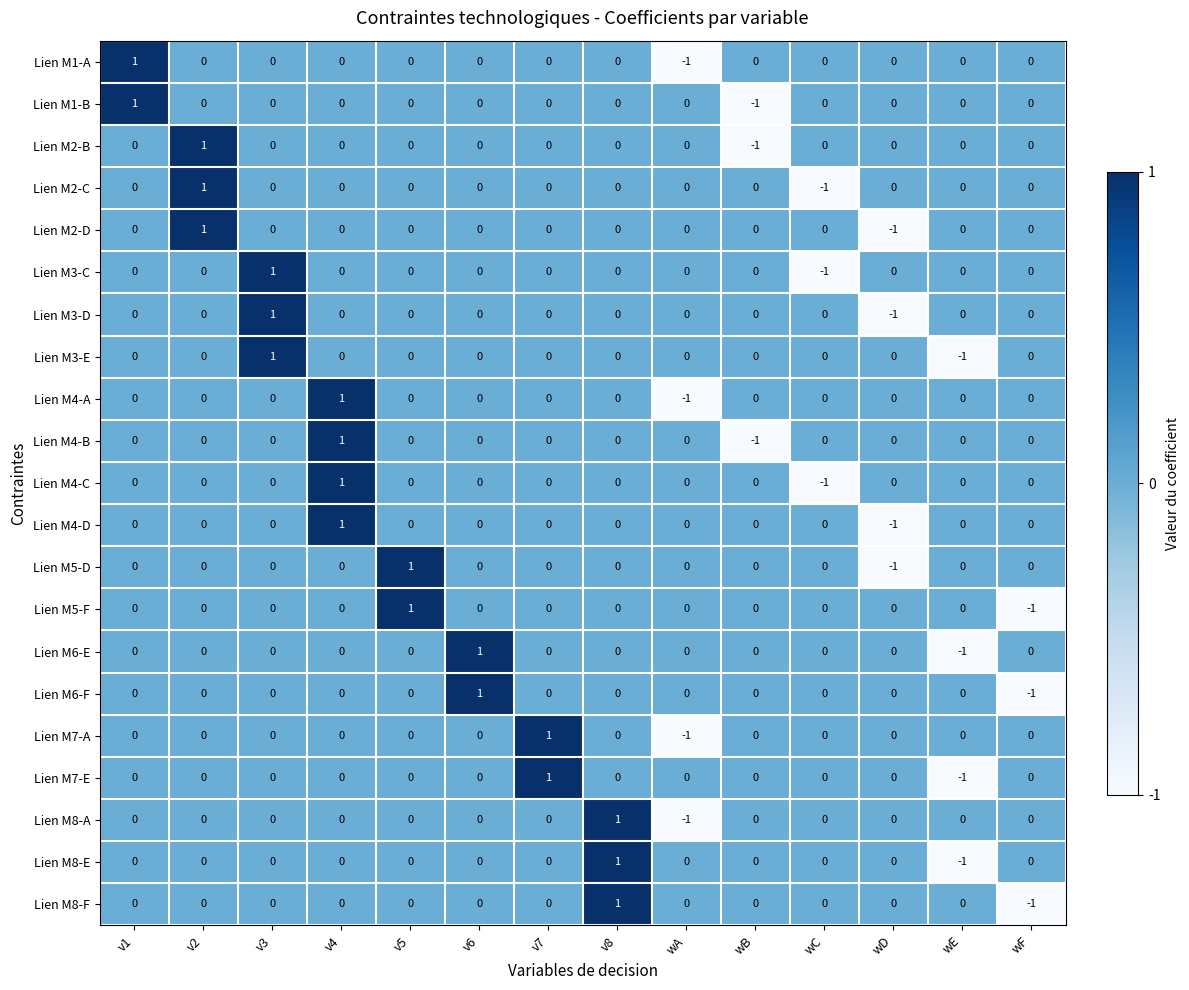

Count the number of categories in the chart.

14